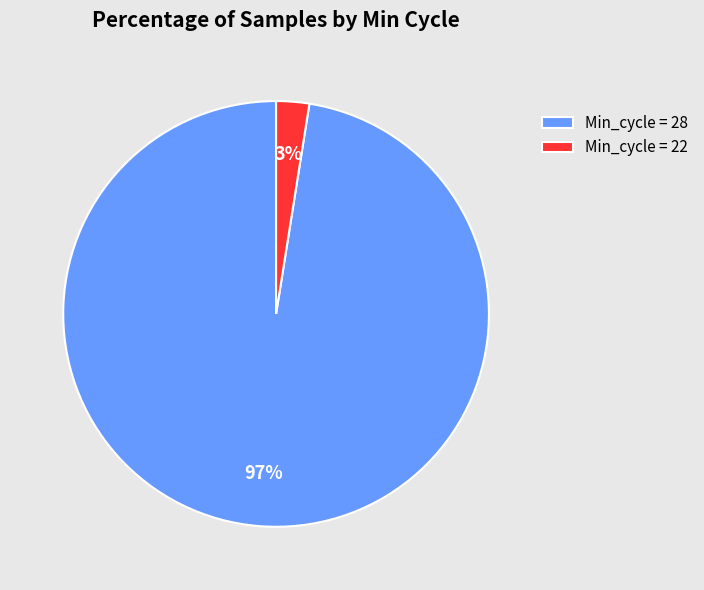

Which category has the biggest portion of the pie?

Min_cycle = 28